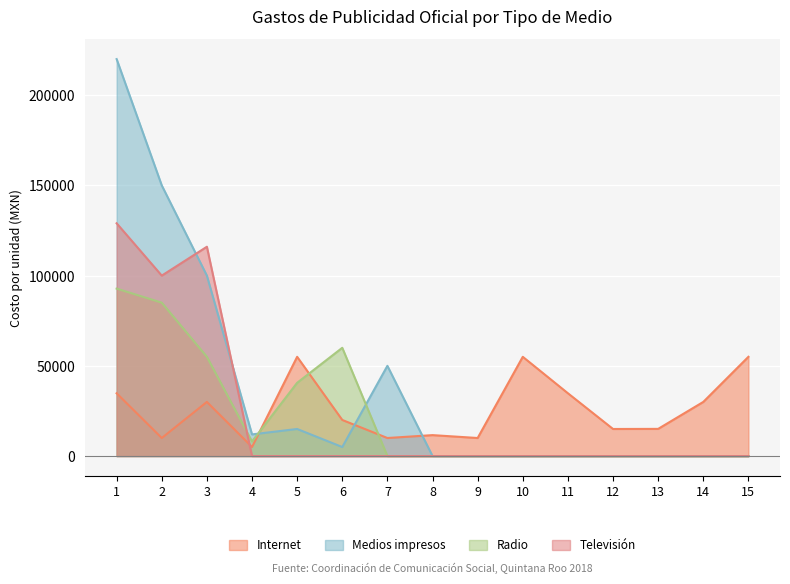

True or false: Internet has a value of 2295 at 2.

False